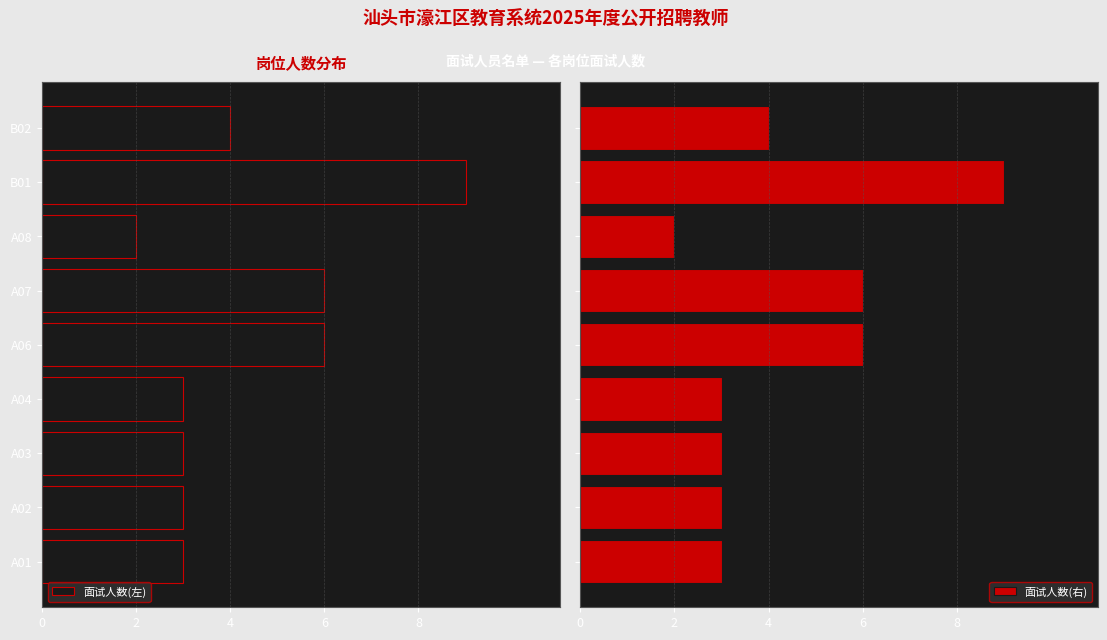

What are all the series names shown in the legend?

面试人数(左), 面试人数(右)